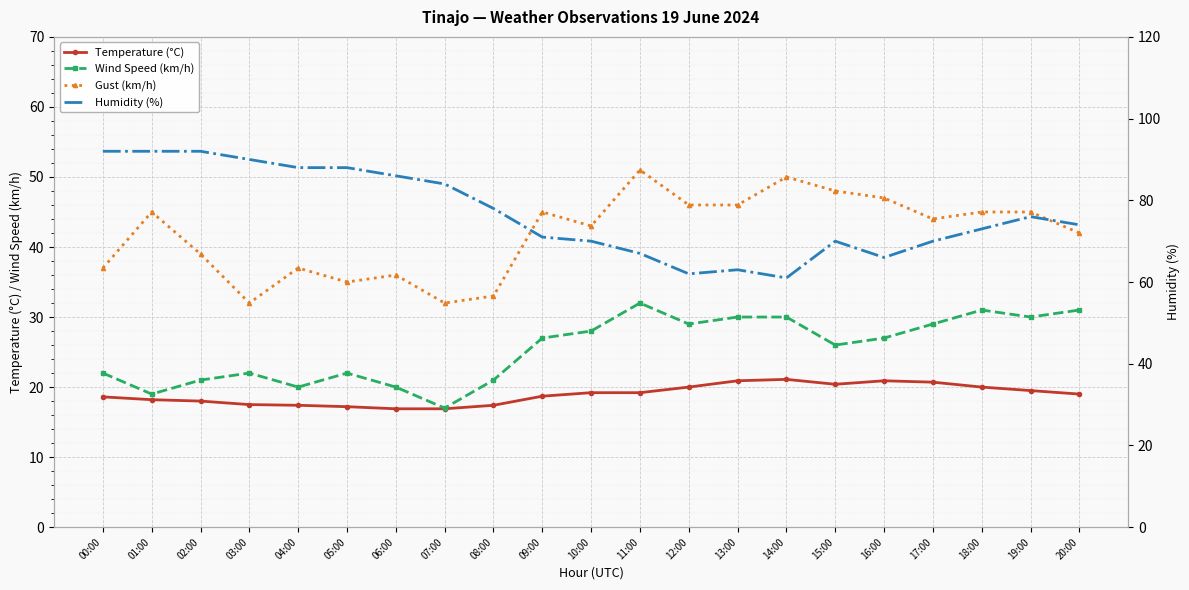

At 19:00, list the series in order from largest to smallest.

Humidity (%), Gust (km/h), Wind Speed (km/h), Temperature (°C)